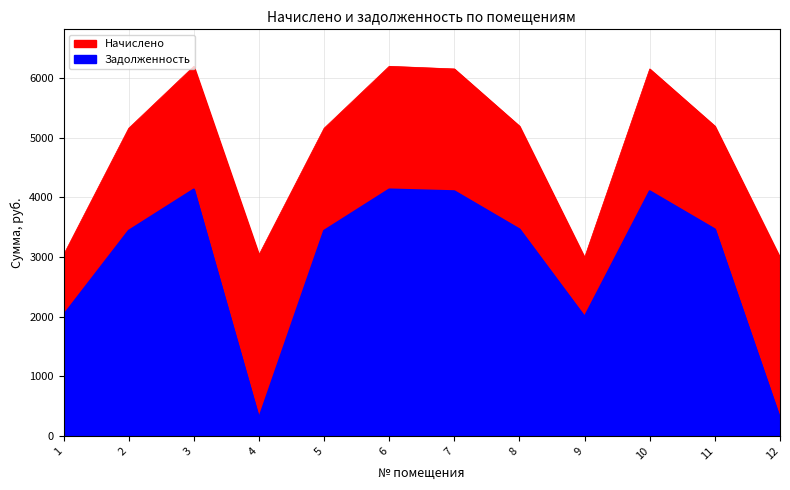

Between 10 and 7, which is larger?

10